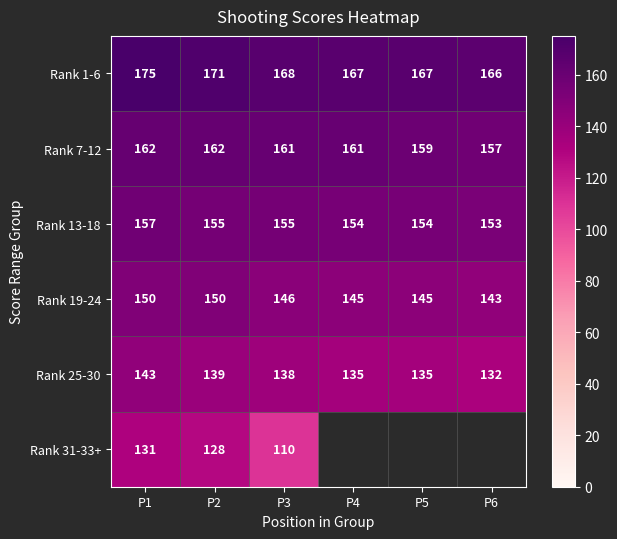

Is the value of Rank 25-30 at P5 greater than the value of Rank 1-6 at P4?

No